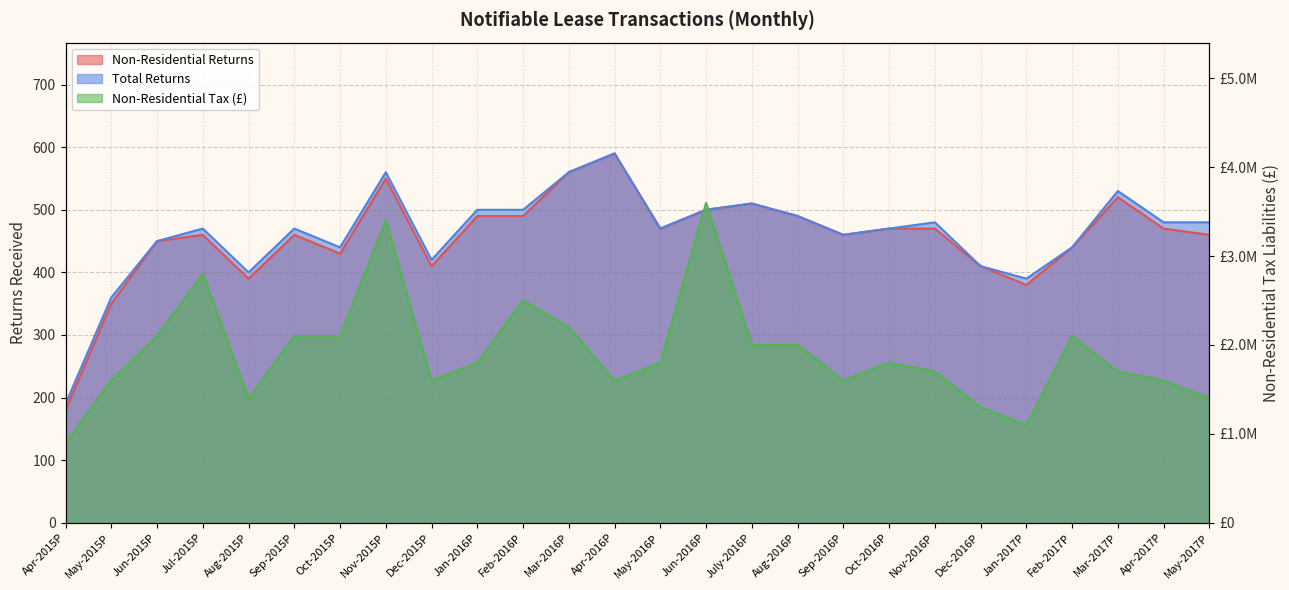

Where is the first local maximum for Total Returns?

Jul-2015P